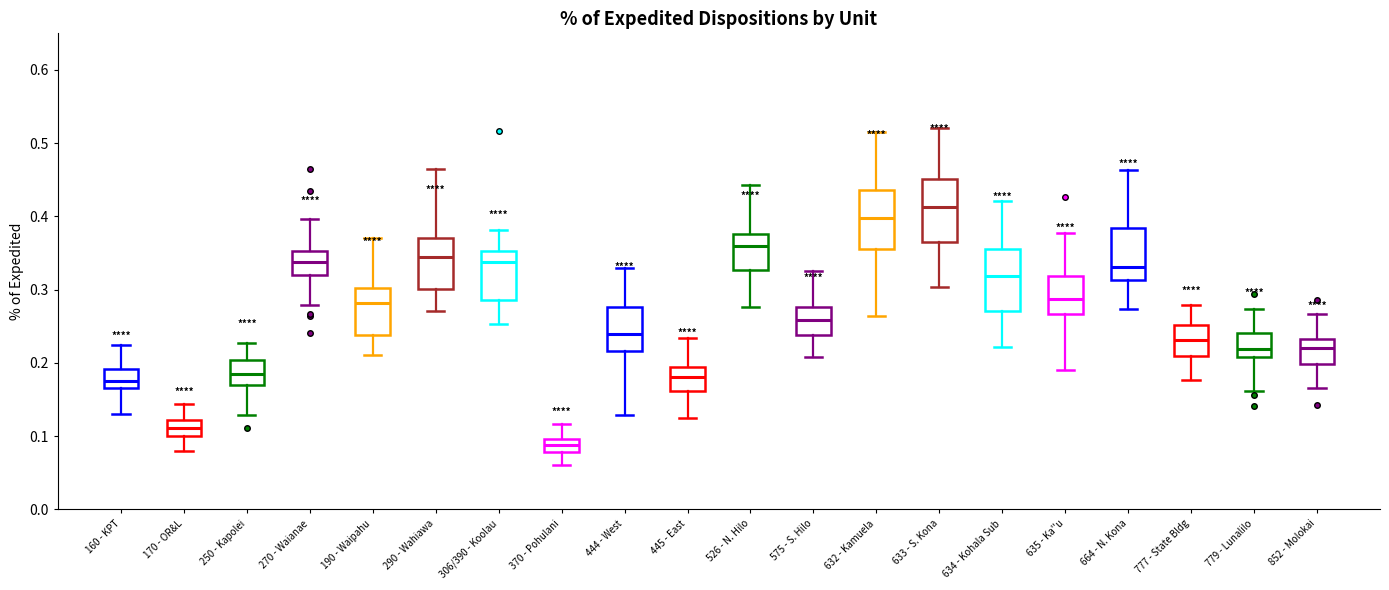

Reading left to right, read every box against the y-axis: the position of its median line, the range the box covers, and the ends of its whiskers. The values are not printed on the chart, so give them approximately, as read against the axis.

160 - KPT: median 0.18, box 0.17 to 0.19, whiskers 0.13 to 0.23
170 - OR&L: median 0.11, box 0.10 to 0.12, whiskers 0.08 to 0.14
250 - Kapolei: median 0.18, box 0.17 to 0.20, whiskers 0.13 to 0.23
270 - Waianae: median 0.34, box 0.32 to 0.35, whiskers 0.28 to 0.40
190 - Waipahu: median 0.28, box 0.24 to 0.30, whiskers 0.21 to 0.37
290 - Wahiawa: median 0.34, box 0.30 to 0.37, whiskers 0.27 to 0.46
306/390 - Koolau: median 0.34, box 0.29 to 0.35, whiskers 0.25 to 0.38
370 - Pohulani: median 0.09, box 0.08 to 0.10, whiskers 0.06 to 0.12
444 - West: median 0.24, box 0.22 to 0.28, whiskers 0.13 to 0.33
445 - East: median 0.18, box 0.16 to 0.19, whiskers 0.13 to 0.23
526 - N. Hilo: median 0.36, box 0.33 to 0.38, whiskers 0.28 to 0.44
575 - S. Hilo: median 0.26, box 0.24 to 0.28, whiskers 0.21 to 0.33
632 - Kamuela: median 0.40, box 0.36 to 0.44, whiskers 0.26 to 0.52
633 - S. Kona: median 0.41, box 0.37 to 0.45, whiskers 0.30 to 0.52
634 - Kohala Sub: median 0.32, box 0.27 to 0.36, whiskers 0.22 to 0.42
635 - Ka''u: median 0.29, box 0.27 to 0.32, whiskers 0.19 to 0.38
664 - N. Kona: median 0.33, box 0.31 to 0.38, whiskers 0.27 to 0.46
777 - State Bldg: median 0.23, box 0.21 to 0.25, whiskers 0.18 to 0.28
779 - Lunalilo: median 0.22, box 0.21 to 0.24, whiskers 0.16 to 0.27
852 - Molokai: median 0.22, box 0.20 to 0.23, whiskers 0.17 to 0.27